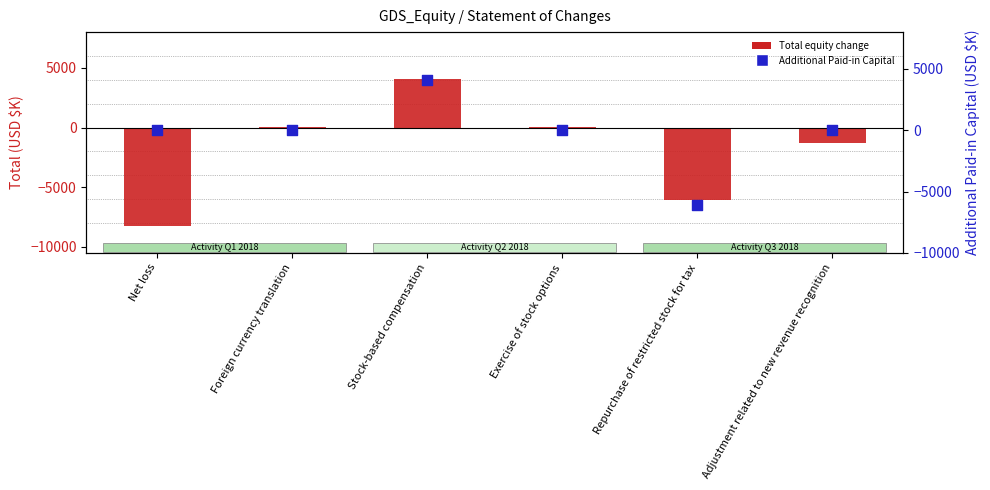

Which series has the largest total across all categories?

Additional Paid-in Capital (USD $K)